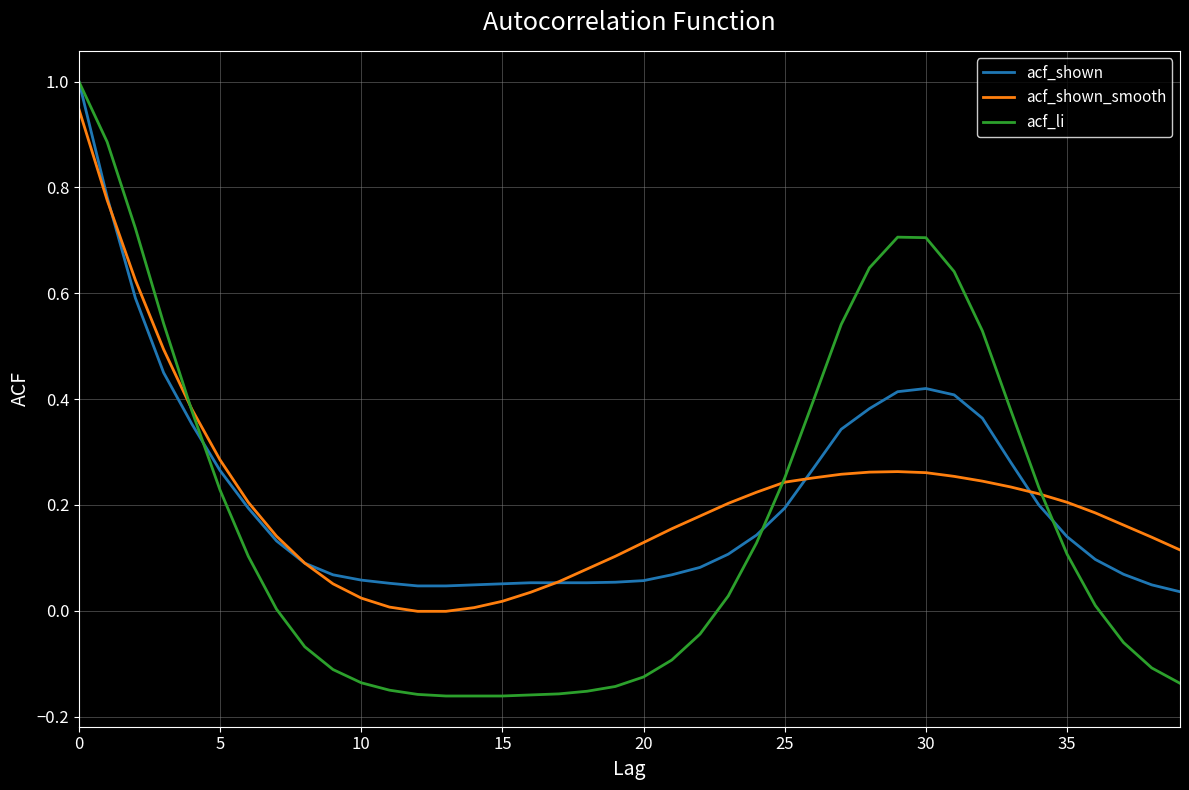

Which series ends up on top after the final intersection of acf_shown_smooth and acf_shown?

acf_shown_smooth